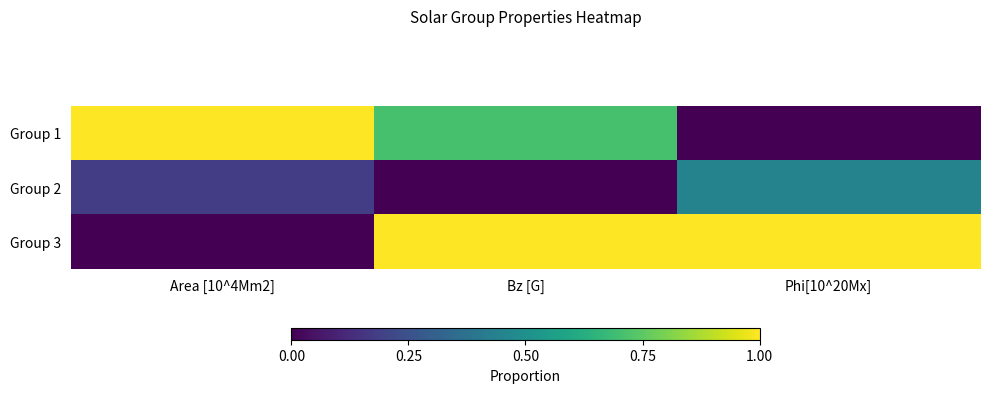

Rank the series by their average value, from highest to lowest.

Group 3, Group 1, Group 2